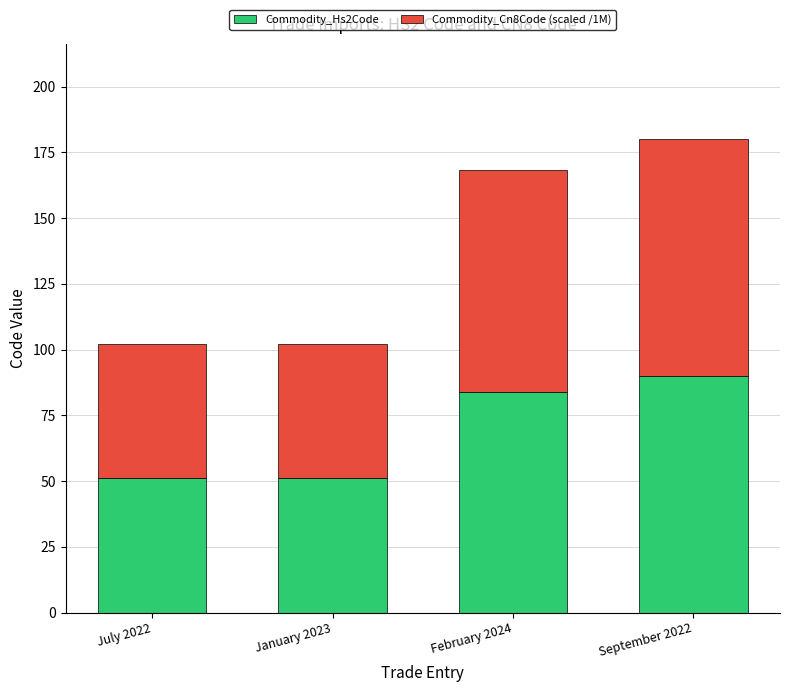

What are all the series names shown in the legend?

Commodity_Hs2Code, Commodity_Cn8Code (scaled /1M)